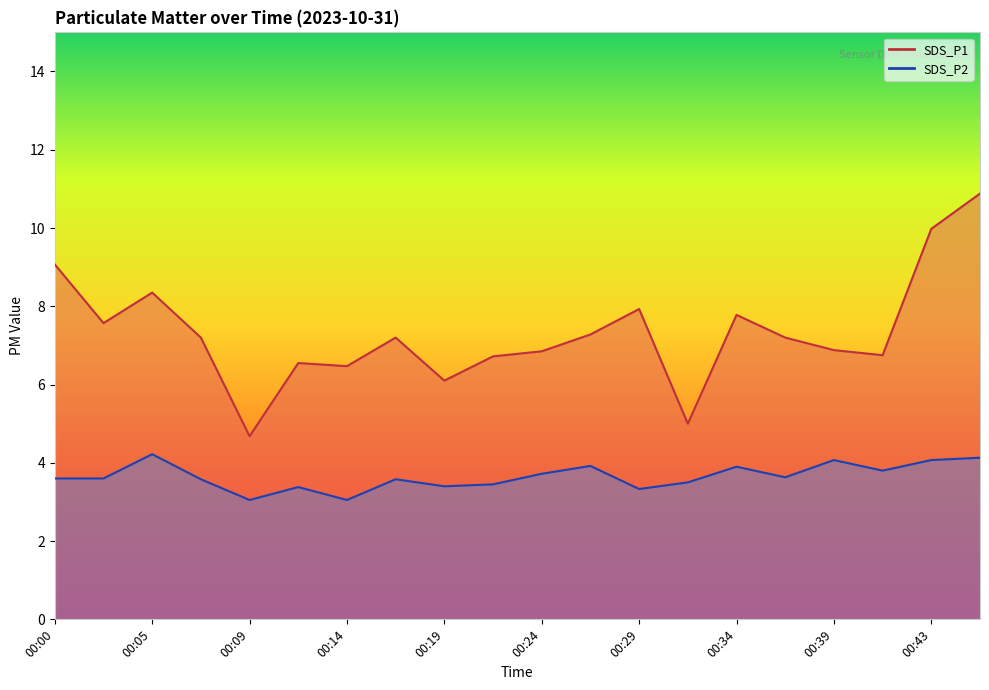

What is the value of the SDS_P1 point at the 18th from the left?

6.8